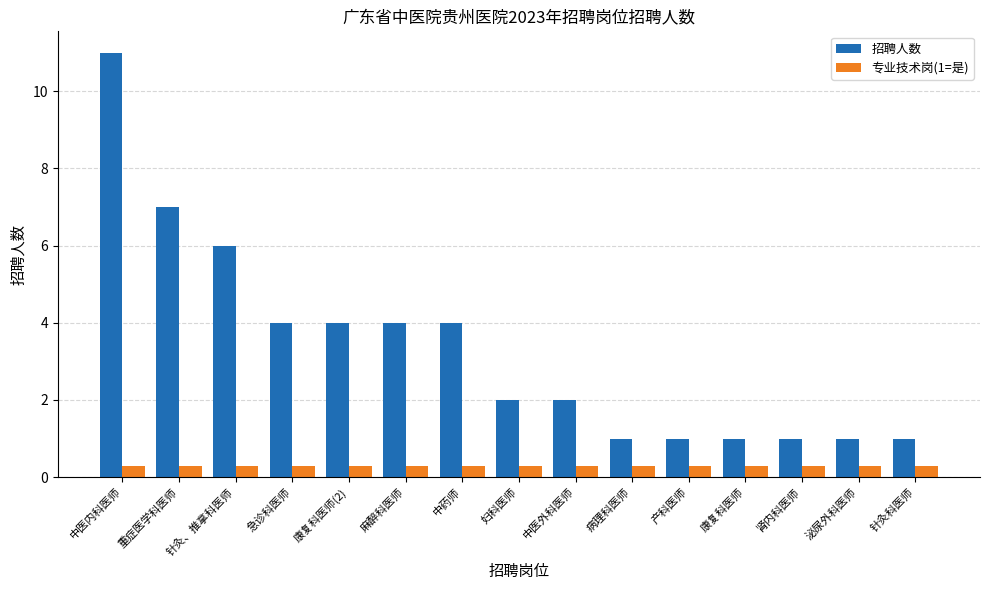

Are the bars grouped side by side (vs. stacked)?

Yes